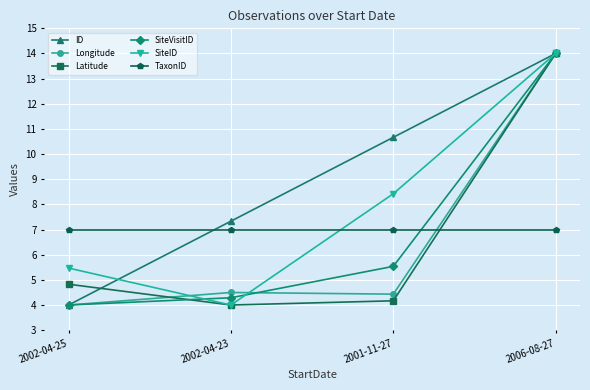

What is the minimum value shown in the chart?

4.0